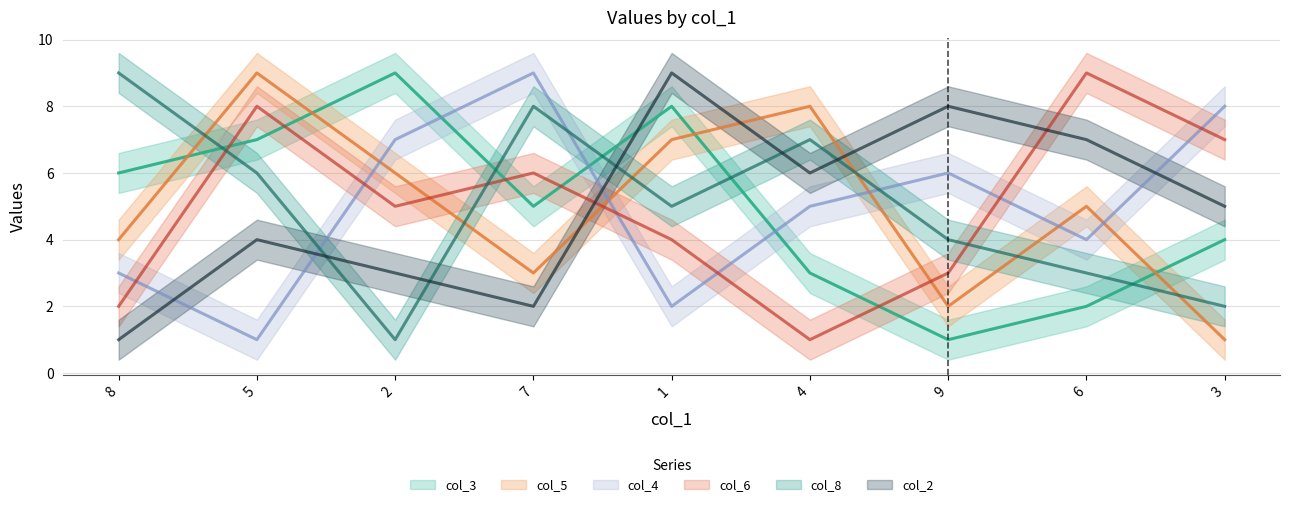

Where is the first local maximum for col_3?

2